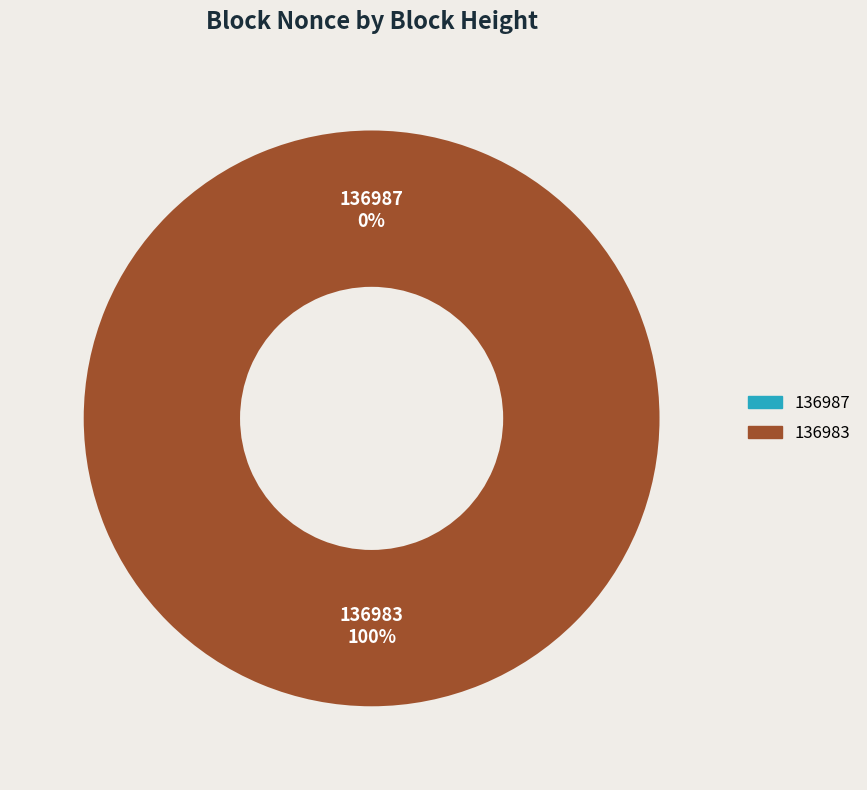

To the nearest percent, what is the average slice percentage?

50%